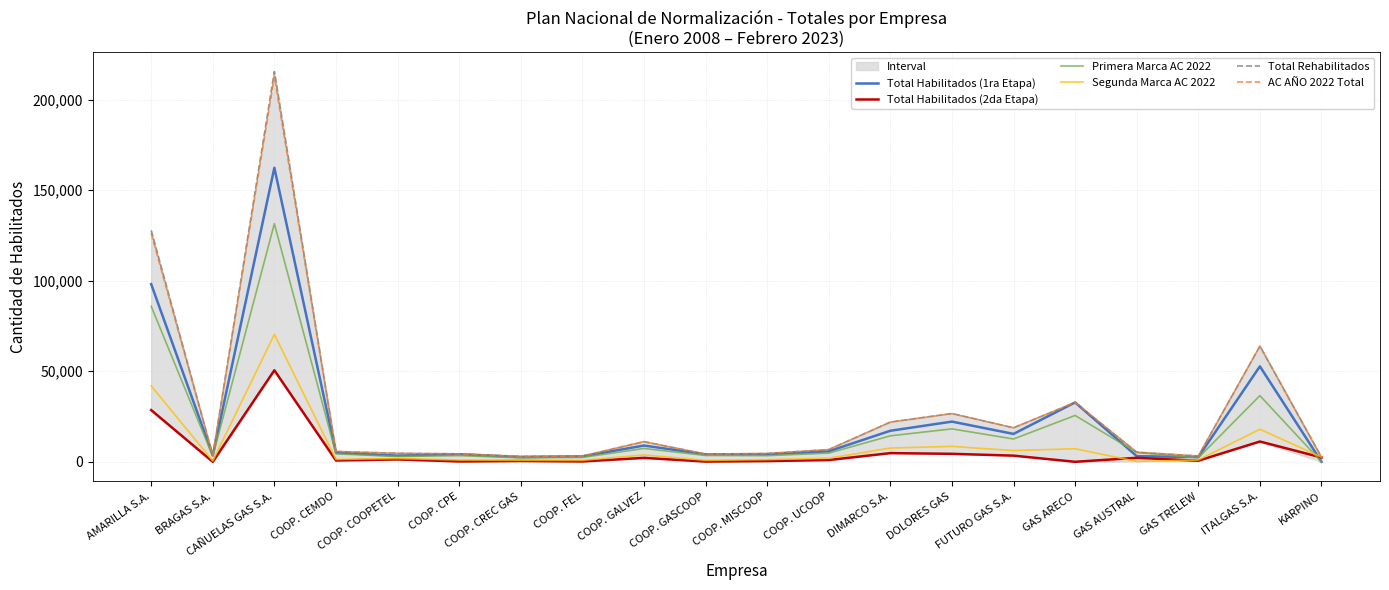

What is the label of the 6th point from the right?

FUTURO GAS S.A.